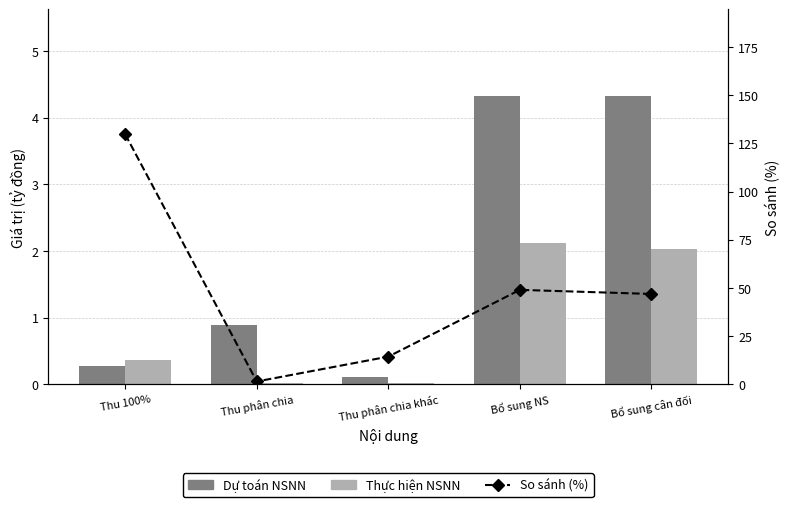

What is the approximate value of Thực hiện NSNN at Thu 100%?

0.4